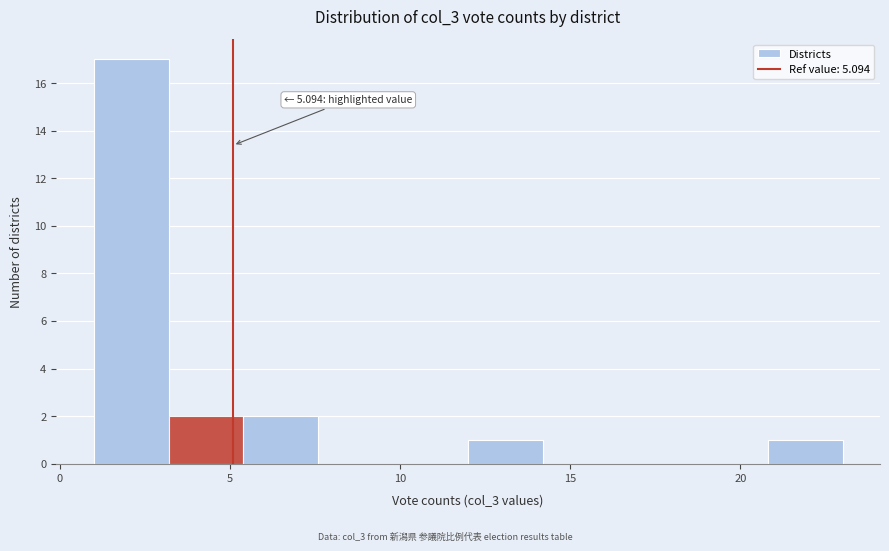

Over which range of the x-axis is the bar tallest?

1.0 to 3.2